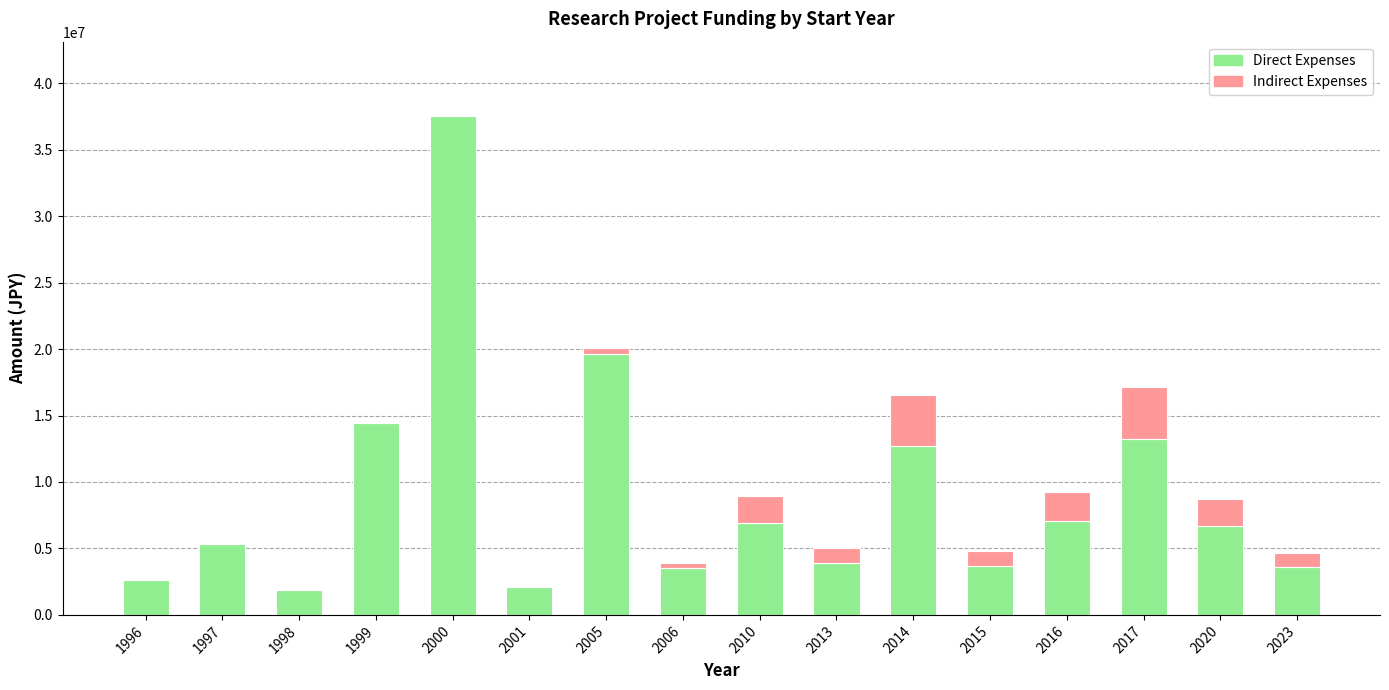

At which category is the sum across all series the highest?

2000